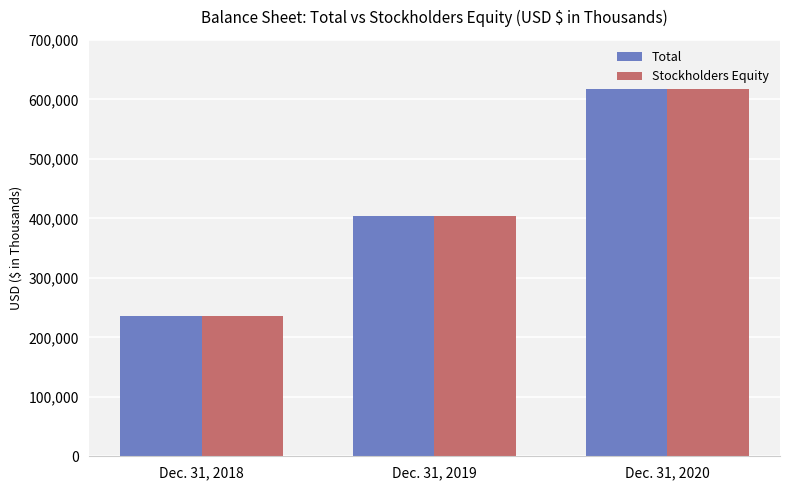

What is the average value of the Total series?

419194